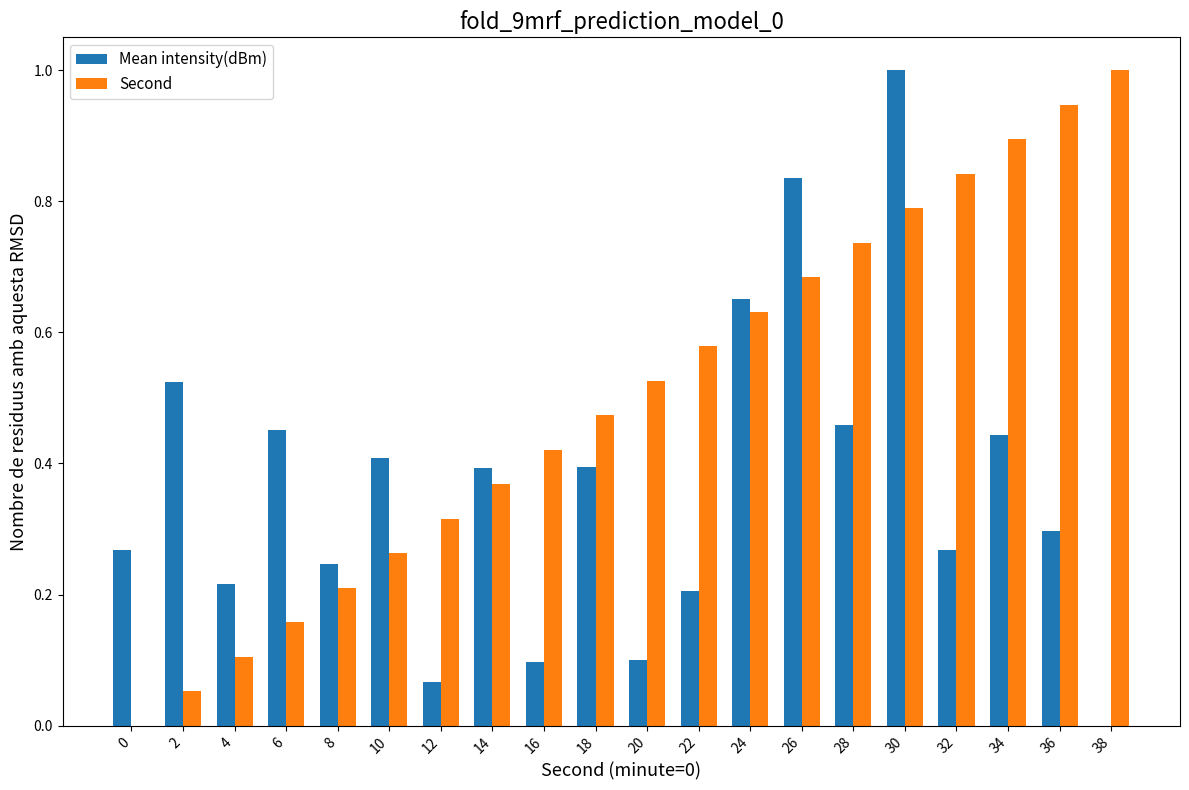

Are the bars horizontal?

No